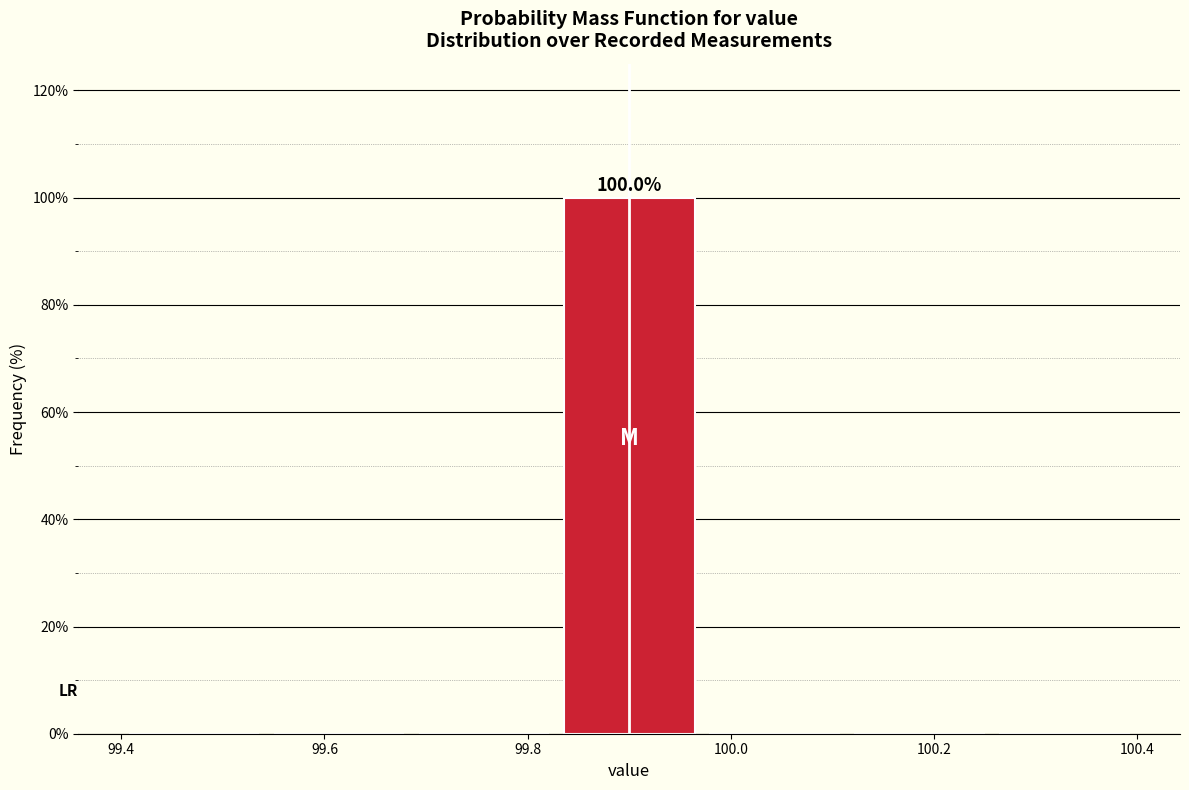

Over which range of the x-axis is the bar tallest?

99.82 to 99.98